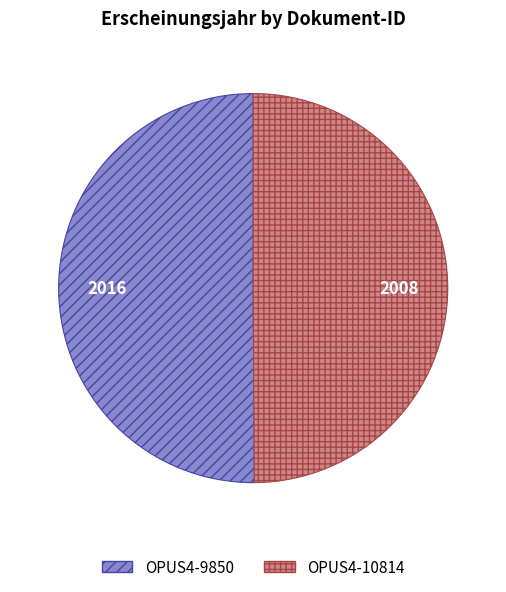

The OPUS4-10814 slice represents 50% of the pie. True or false?

True